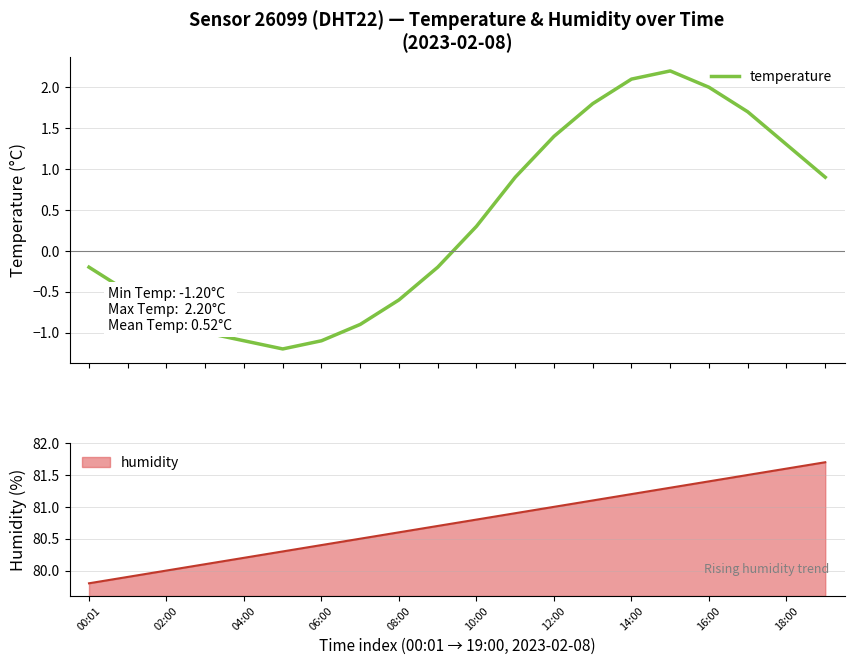

What is the highest value of the temperature series?

2.2